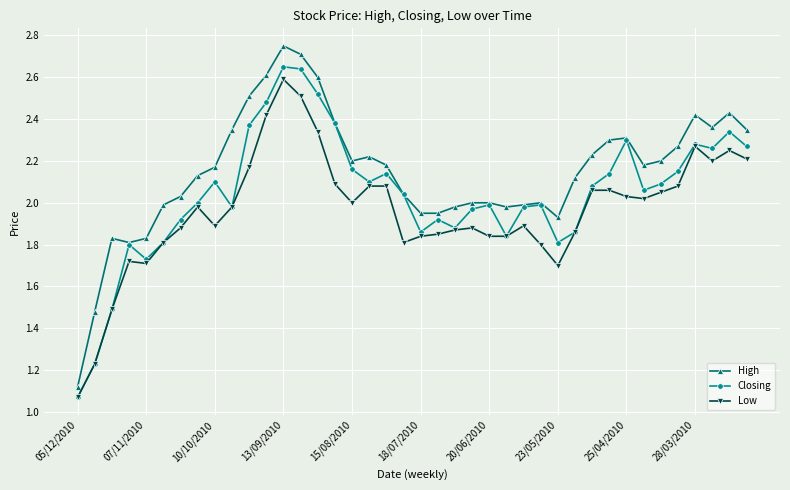

True or false: High and Low cross at least once.

False